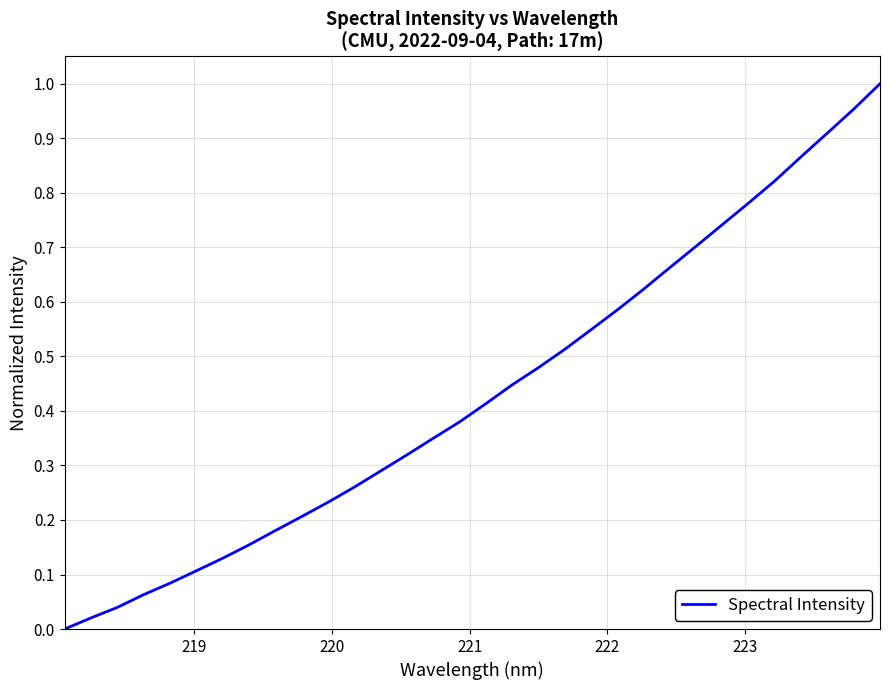

Reading left to right, transcribe all the data shown in this chart.

0.0	0.0	0.0	0.1	0.1	0.1	0.1	0.2	0.2	0.2	0.2	0.3	0.3	0.3	0.3	0.4	0.4	0.4	0.5	0.5	0.5	0.6	0.6	0.7	0.7	0.7	0.8	0.8	0.9	0.9	1.0	1.0